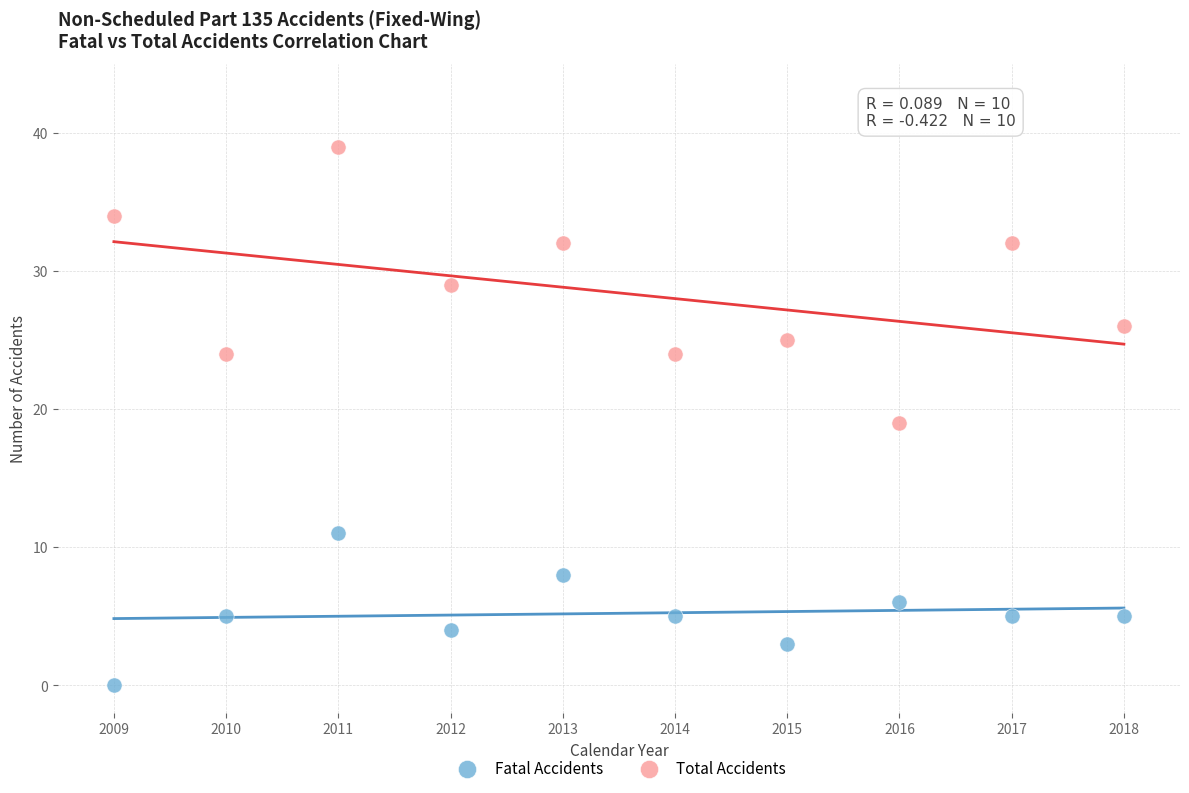

What are all the series names shown in the legend?

Fatal Accidents, Total Accidents